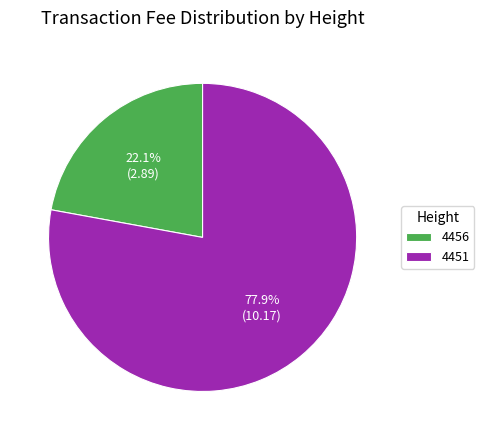

What percentage is the 4456 slice, to the nearest percent?

22%